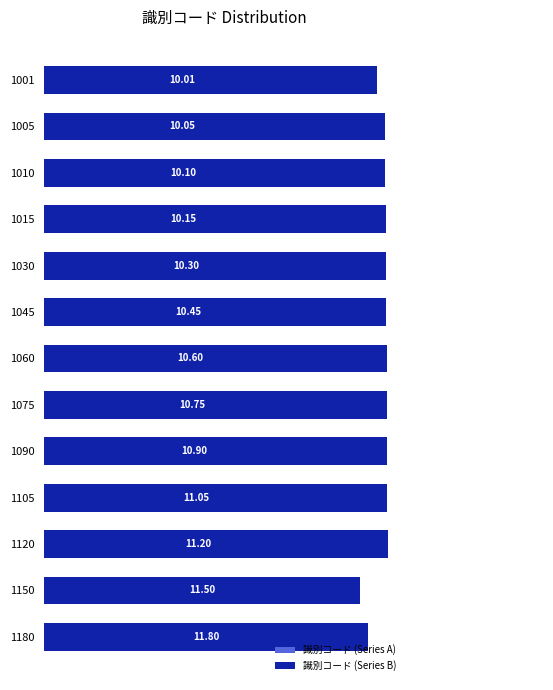

What is the sum of the 識別コード (Series A) values at 0 and 10?

21.2